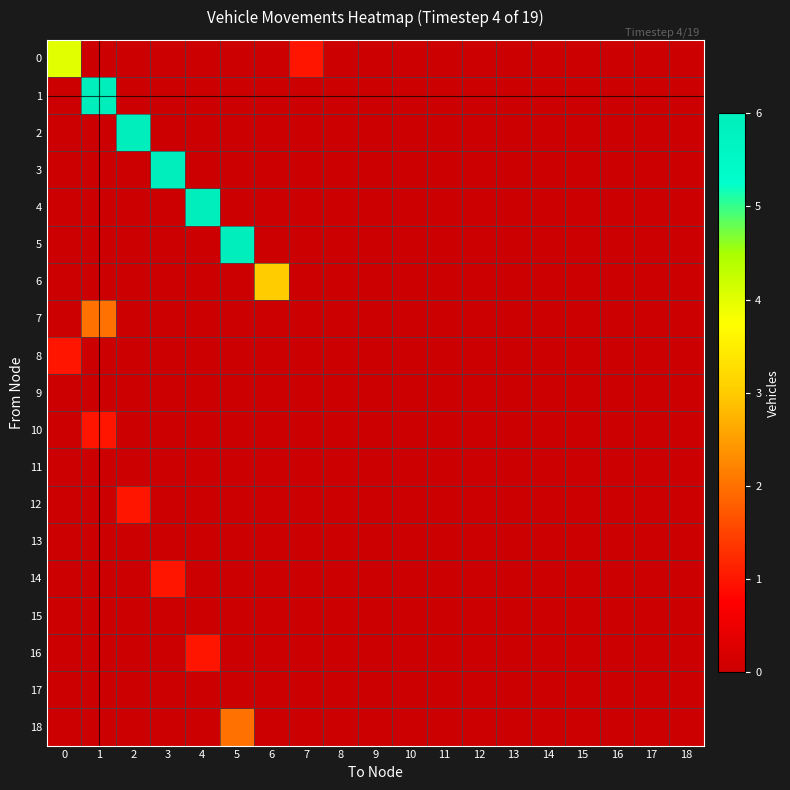

Which series has the largest total across all categories?

1